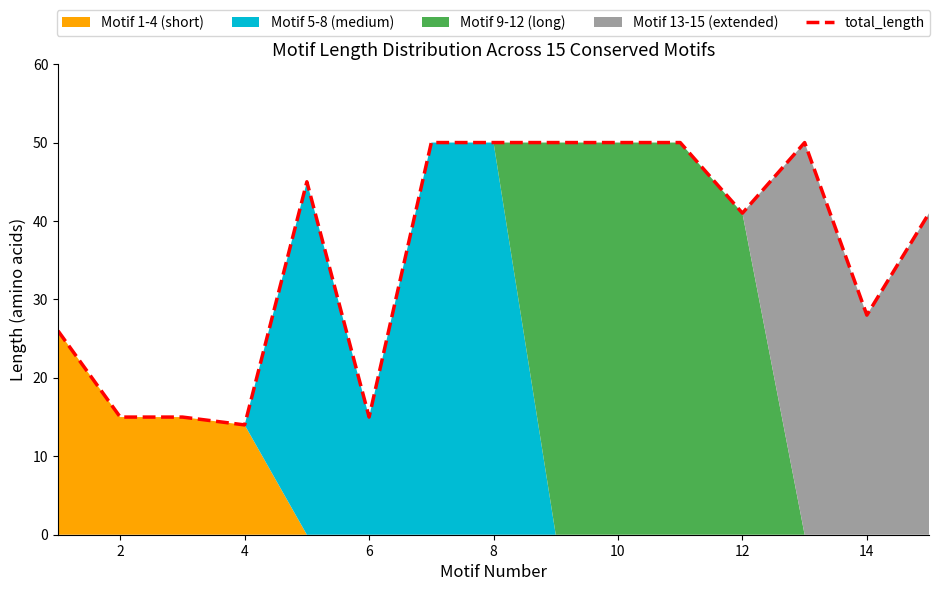

True or false: the data has more than 0 interior local peaks.

True